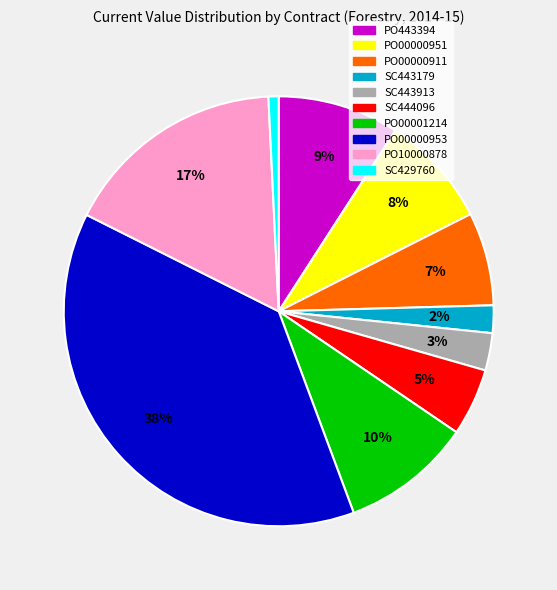

True or false: PO443394 accounts for 21% of the total.

False